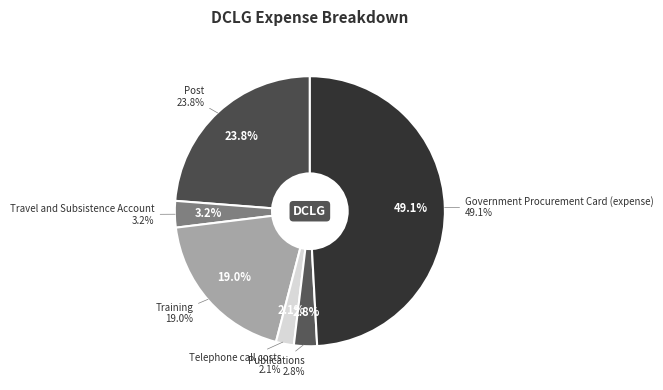

How much of the chart is everything except Post?

76.2%